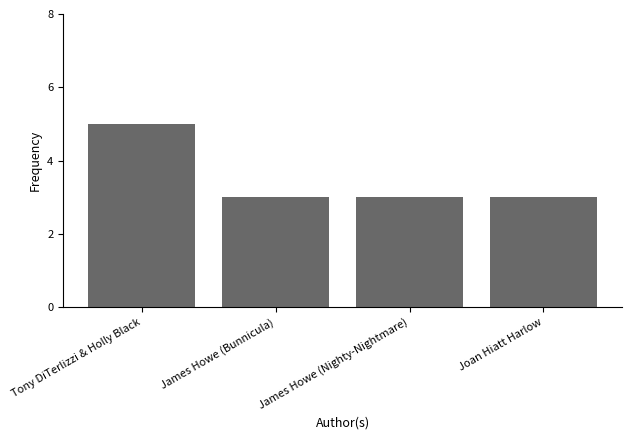

How many data points does each series have?

4